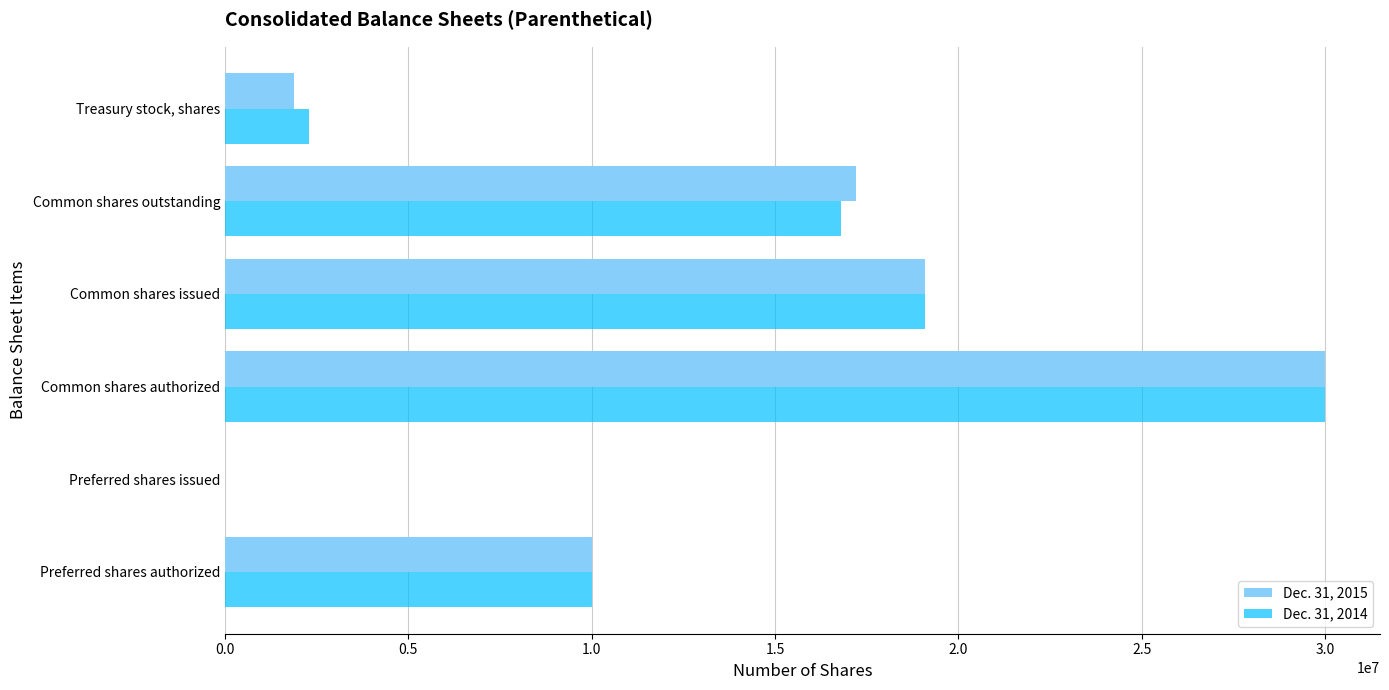

Between Common shares authorized and Common shares outstanding, which series saw the biggest shift?

Dec. 31, 2014